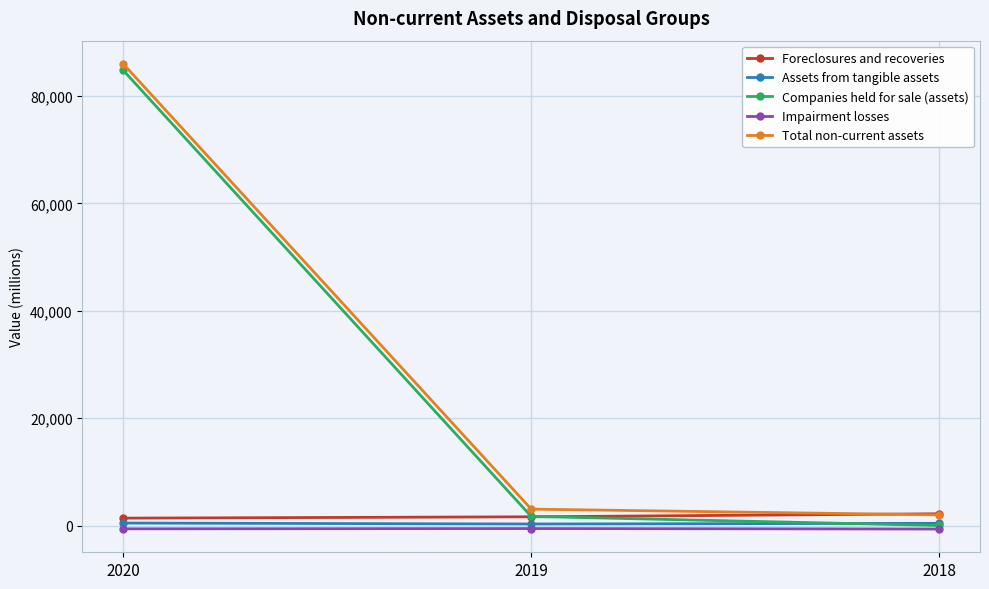

Which series has the largest range (max minus min)?

Companies held for sale (assets)